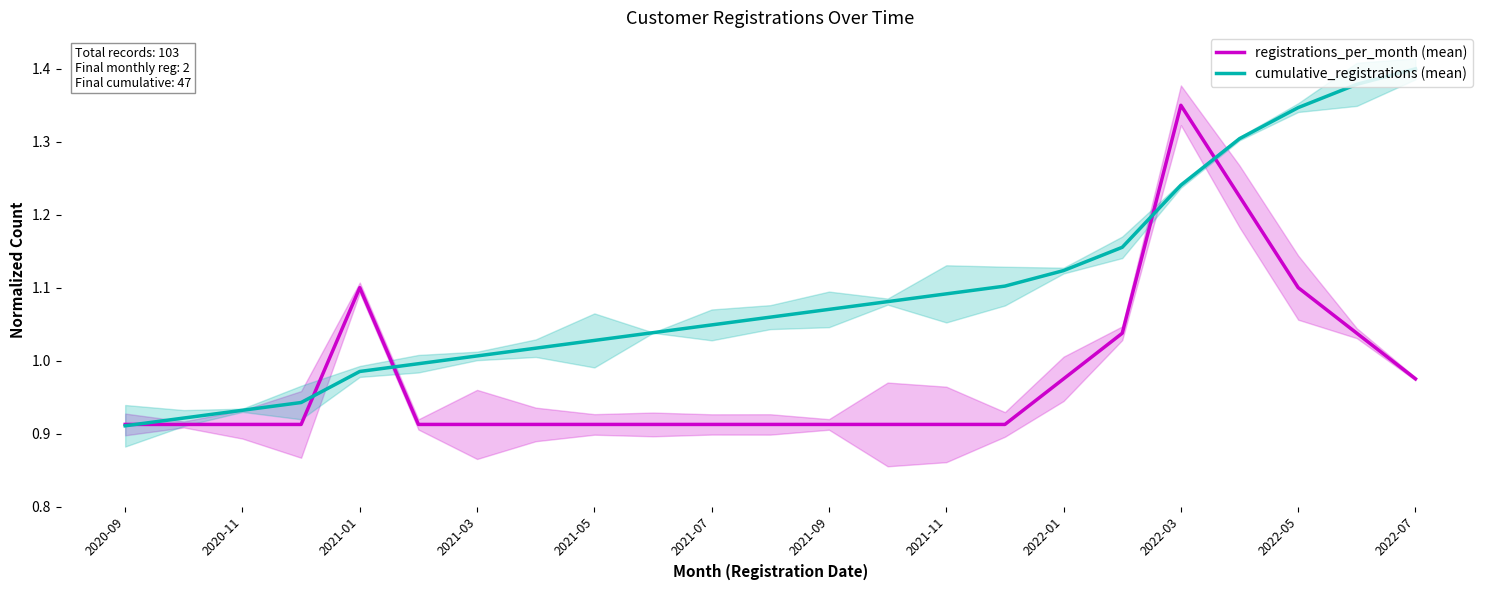

What is the difference between the second highest and minimum values in the registrations_per_month (mean) series?

0.3